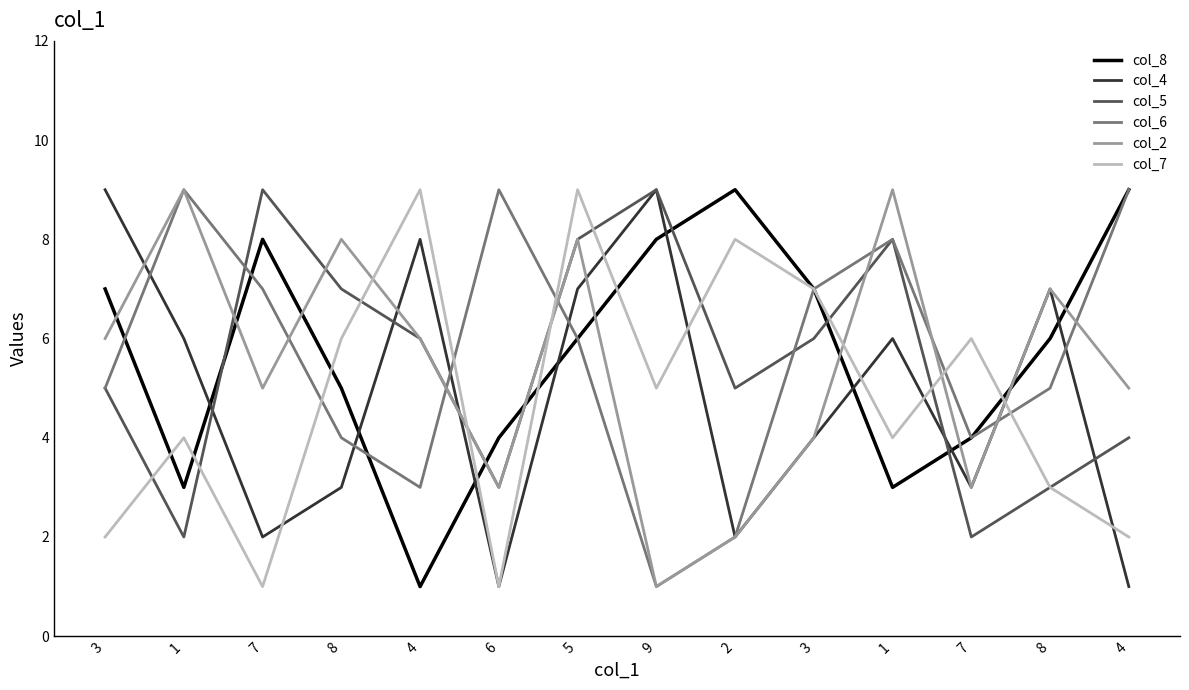

At 9, list the series in order from largest to smallest.

col_4, col_5, col_8, col_7, col_6, col_2